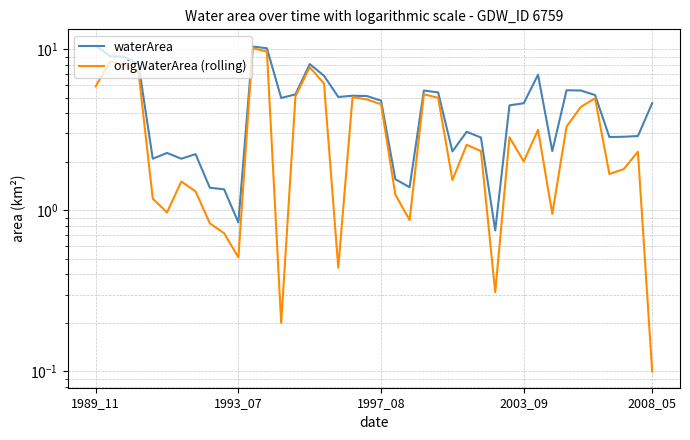

Rank the series at 31 from lowest to highest value.

origWaterArea (rolling), waterArea